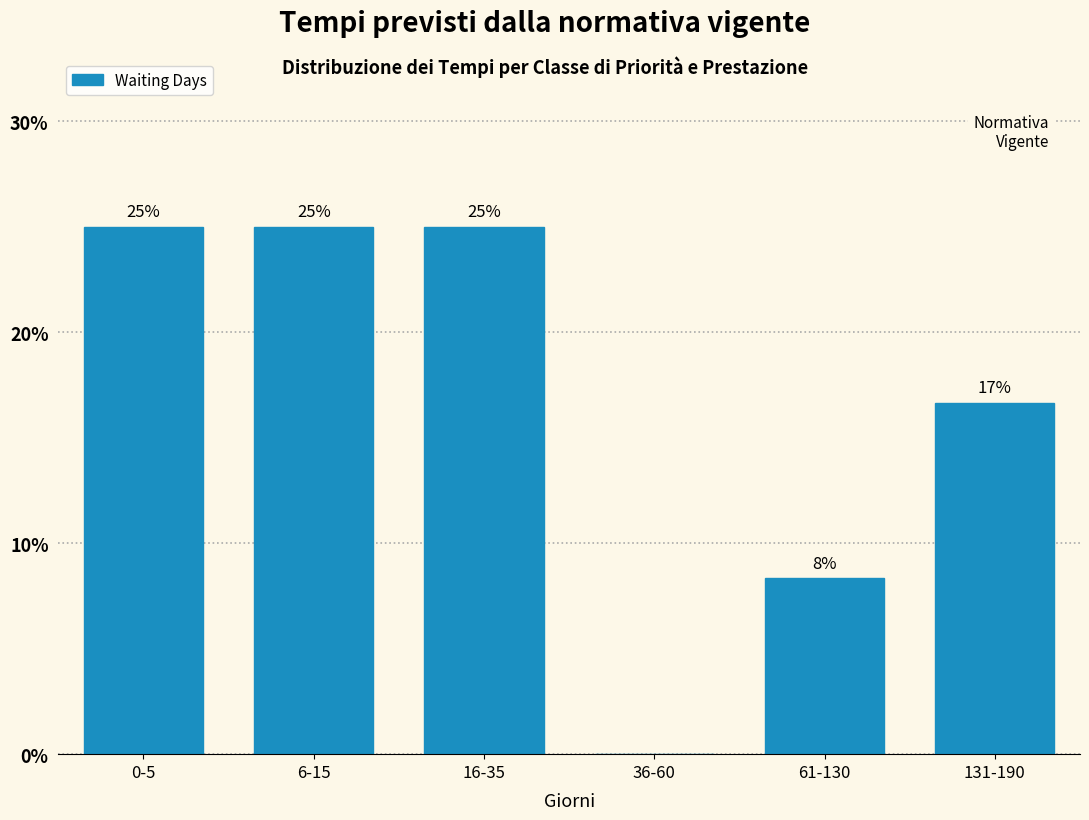

Which has a higher value, 61-130 or 0-5?

0-5